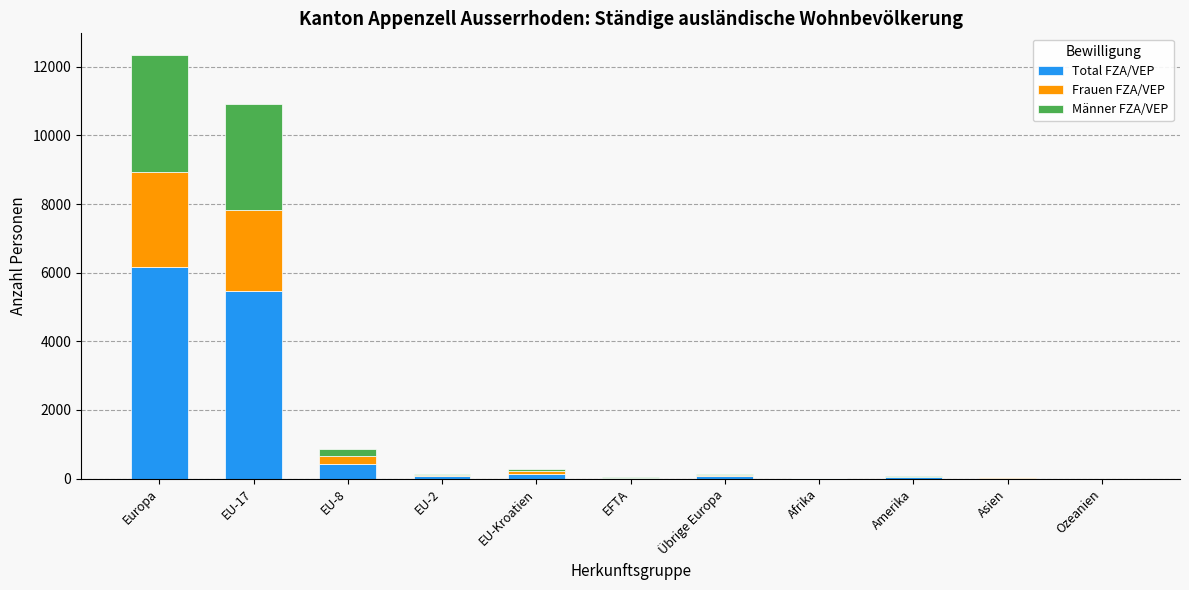

What is the maximum value for Total FZA/VEP?

6178